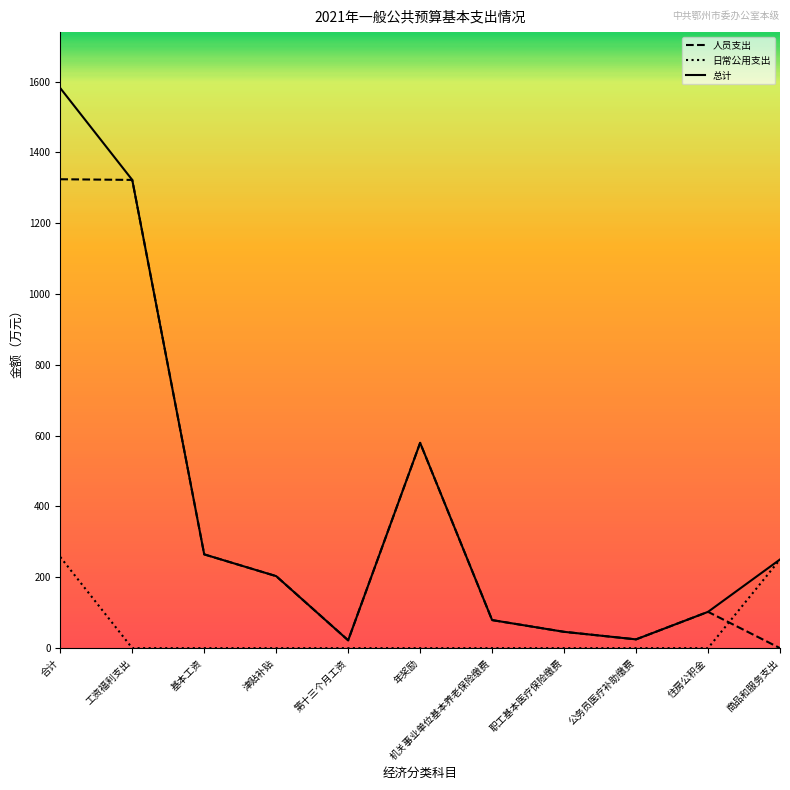

After their last crossing, which series has the higher values: 日常公用支出 or 人员支出?

日常公用支出